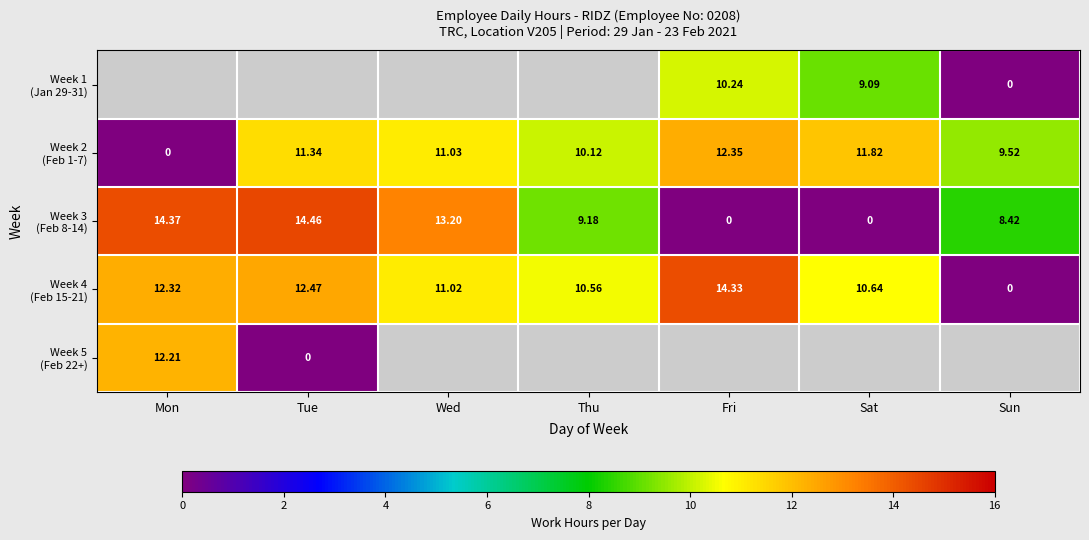

How many series are shown in this chart?

5